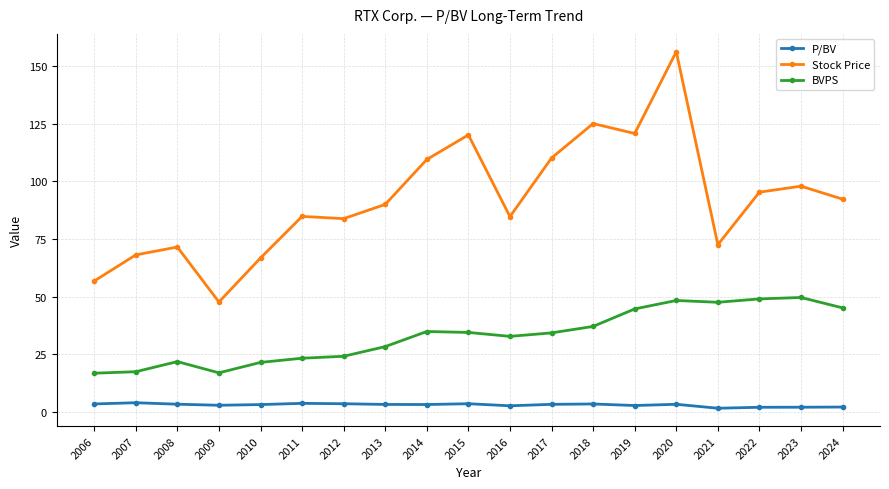

Which series changed the most between 2007 and 2022?

BVPS